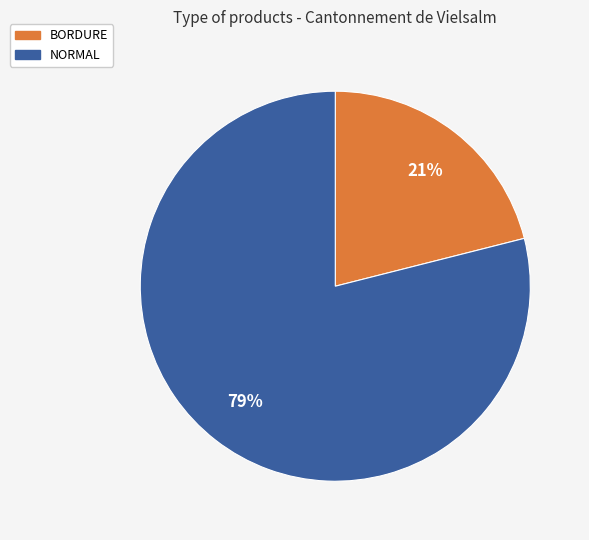

Do BORDURE and NORMAL together represent more than half of the pie?

Yes